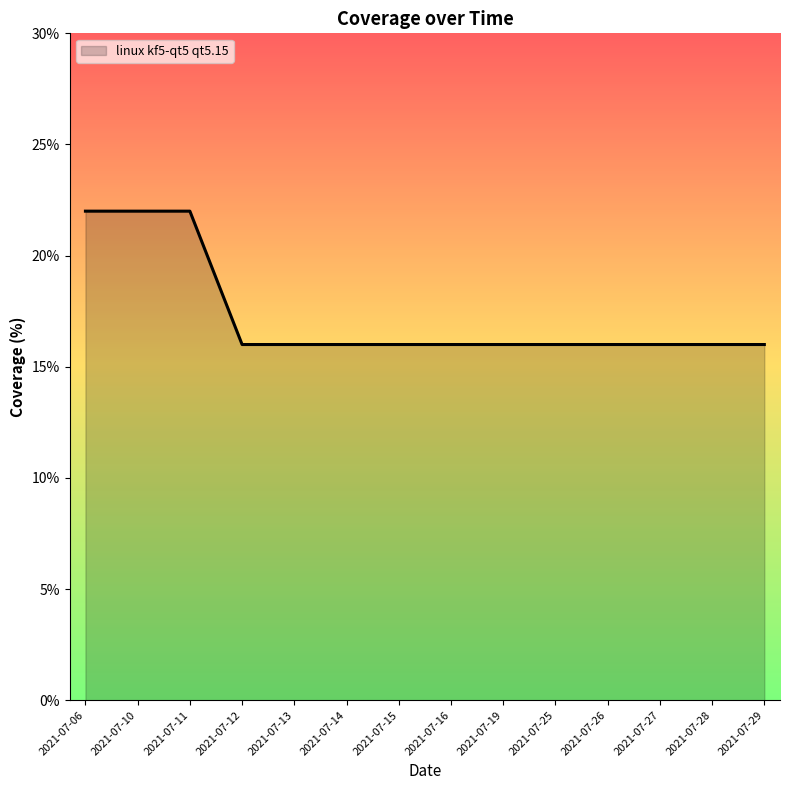

What is the approximate value at 2021-07-10?

22